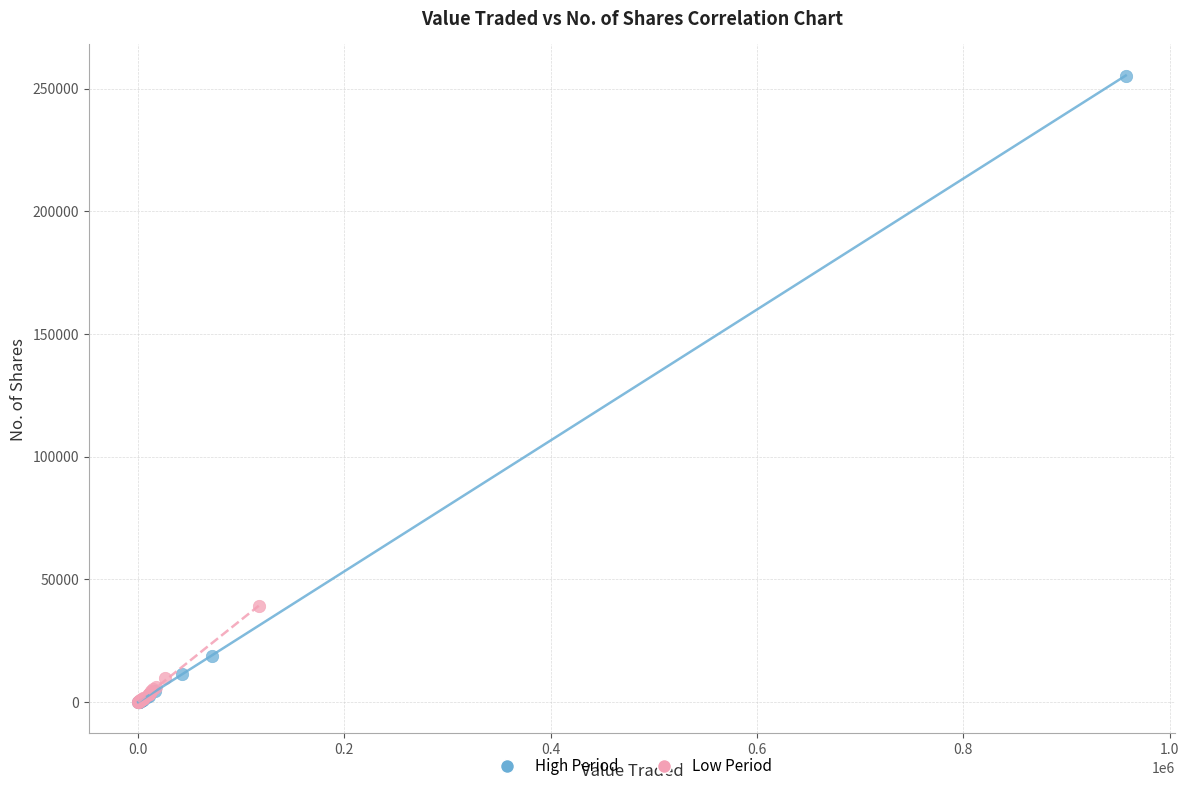

Which series has the widest spread of Y values?

High Period